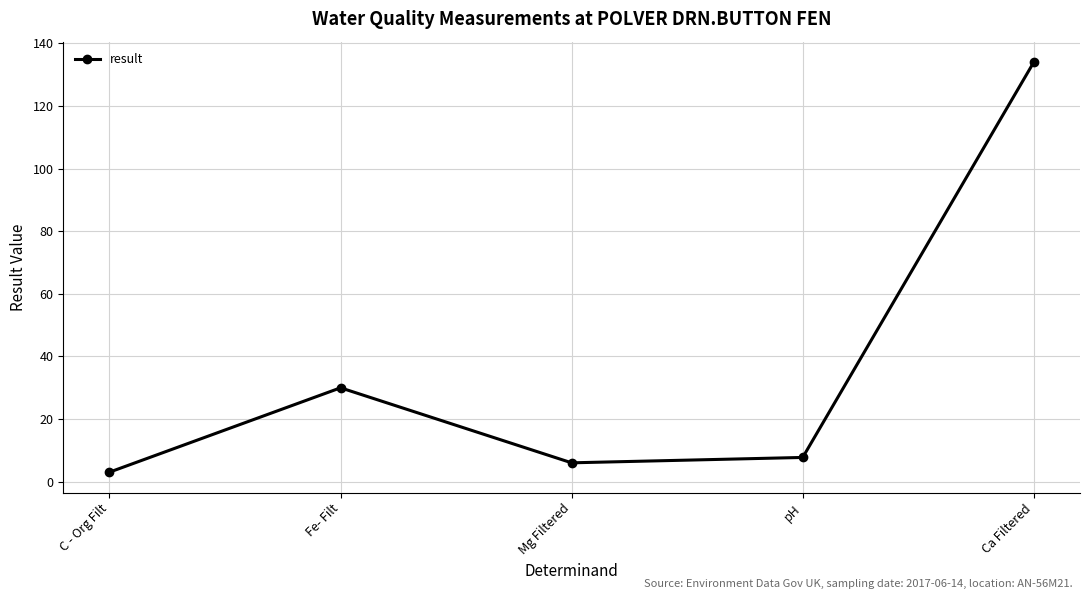

How many data points does each series have?

5